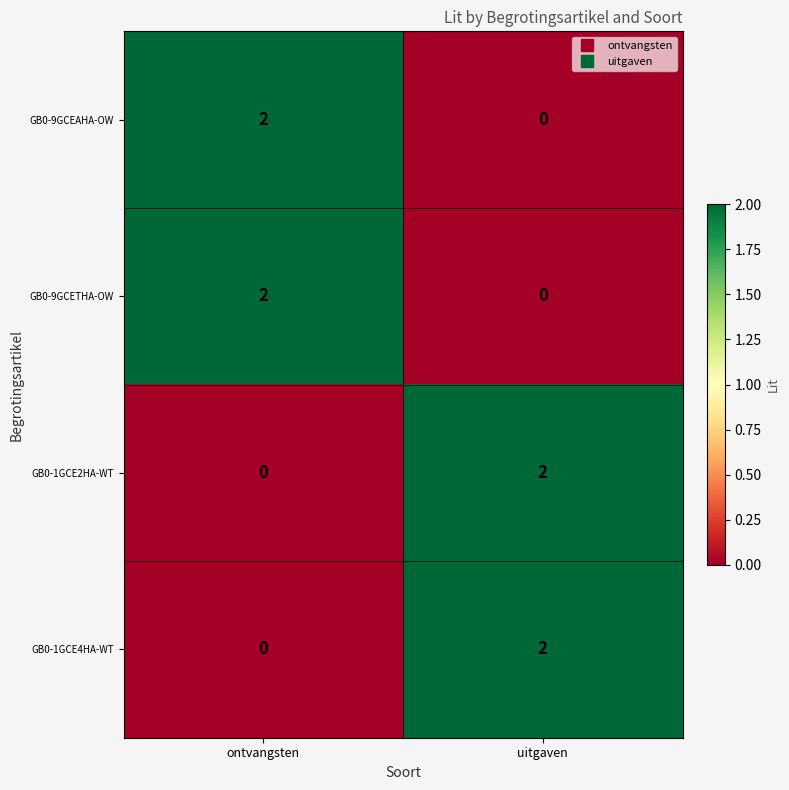

Rank the categories by GB0-1GCE2HA-WT value from highest to lowest.

uitgaven, ontvangsten